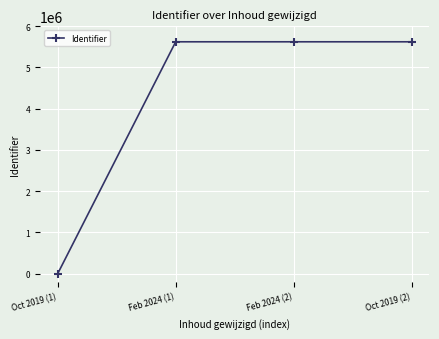

What is the value of the 4th point from the left?

5622785